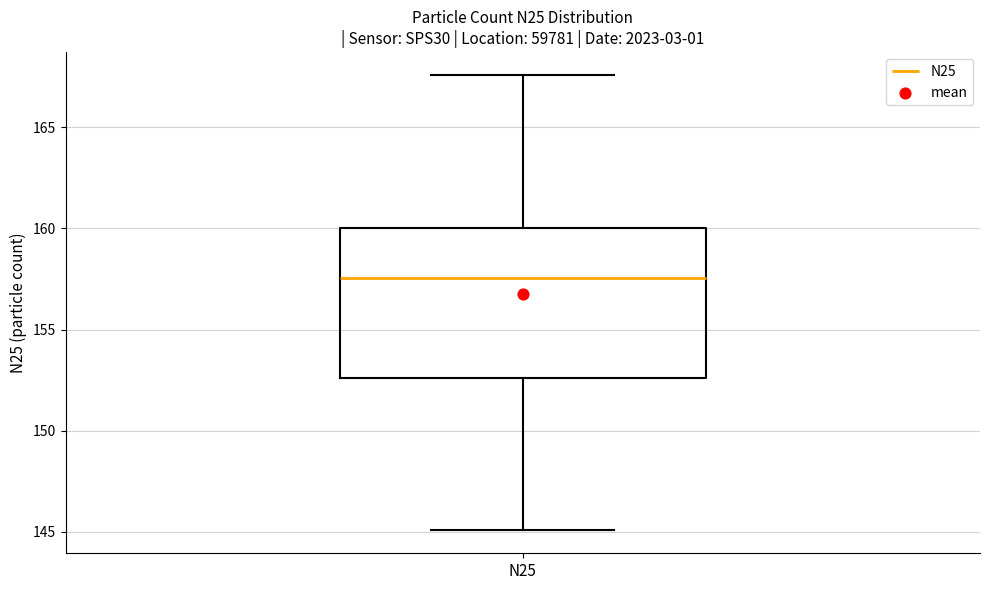

Where does the upper whisker of the box for N25 end on the y-axis? The values are not printed on the chart, so give them approximately, as read against the axis.

167.5